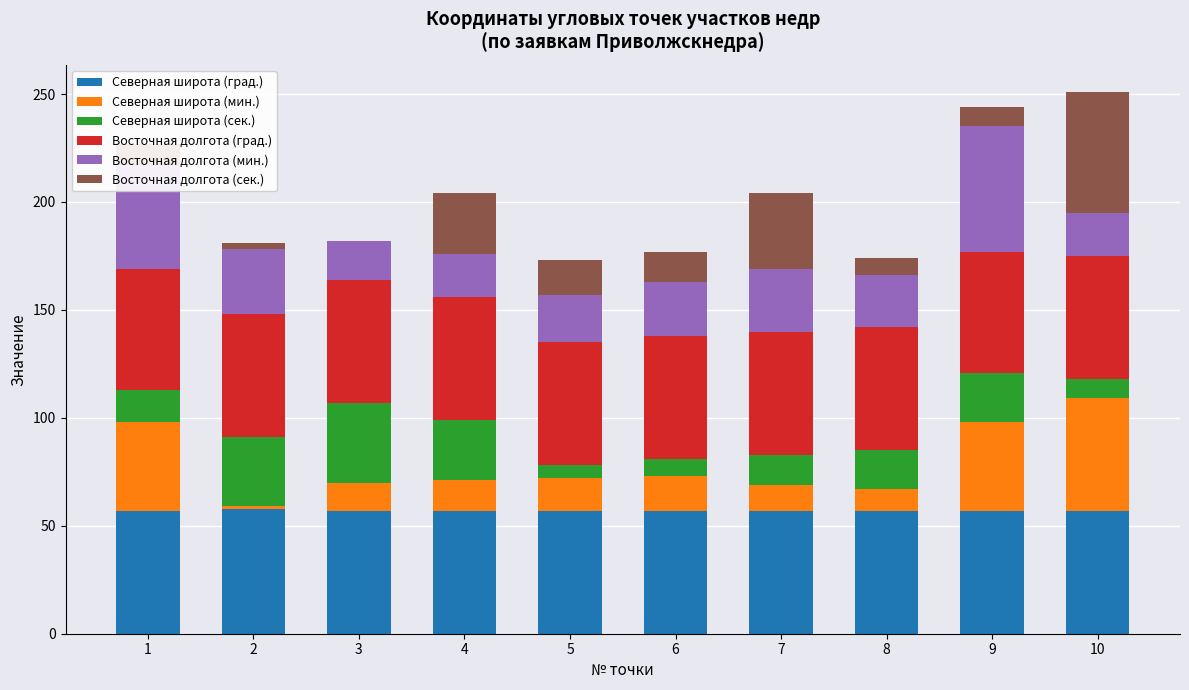

What is the highest value of the Северная широта (град.) series?

58